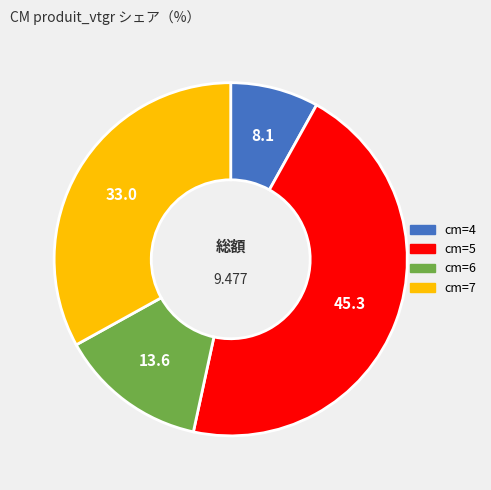

Does cm=6 represent more than half of the total?

No